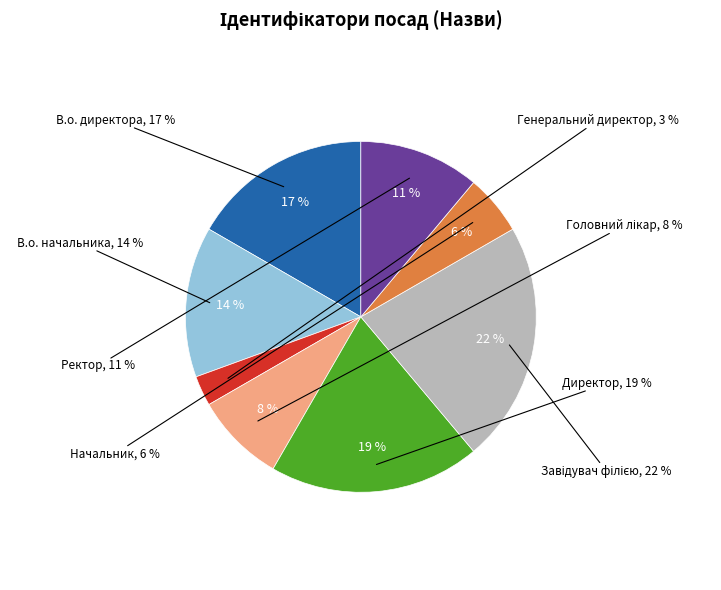

Which slice is the largest?

Завідувач філією